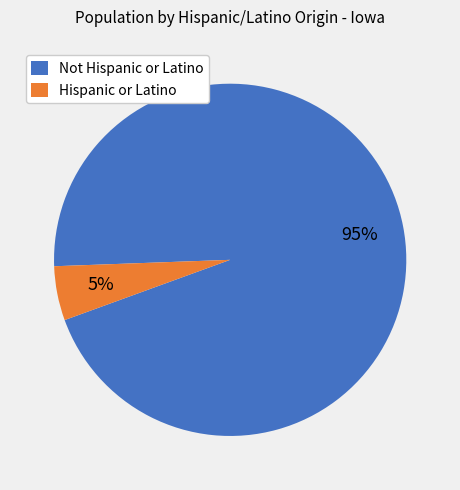

To the nearest percent, what is the difference between the largest and smallest slice percentages?

90%